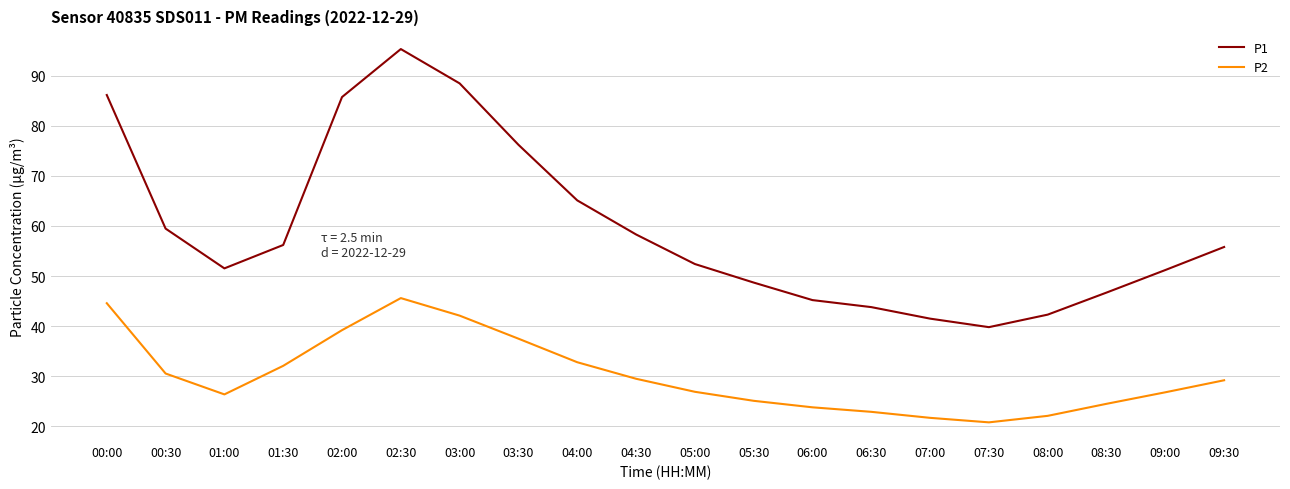

Where is the first local minimum for P1?

01:00